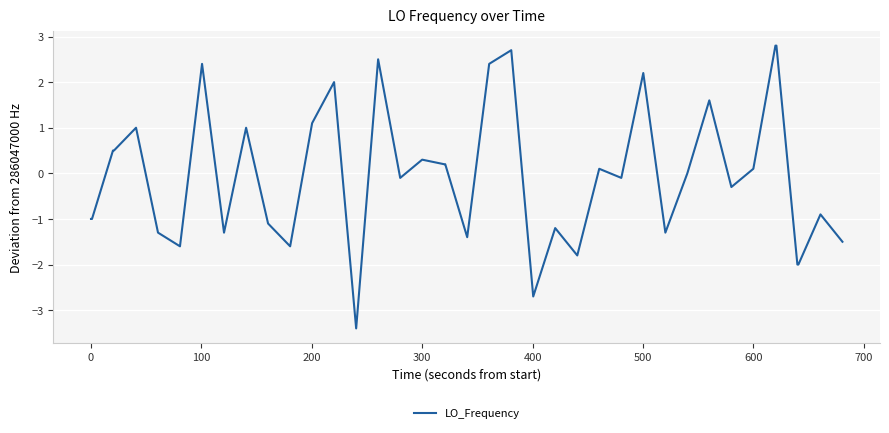

What is the difference between the second highest and second lowest values?

5.5